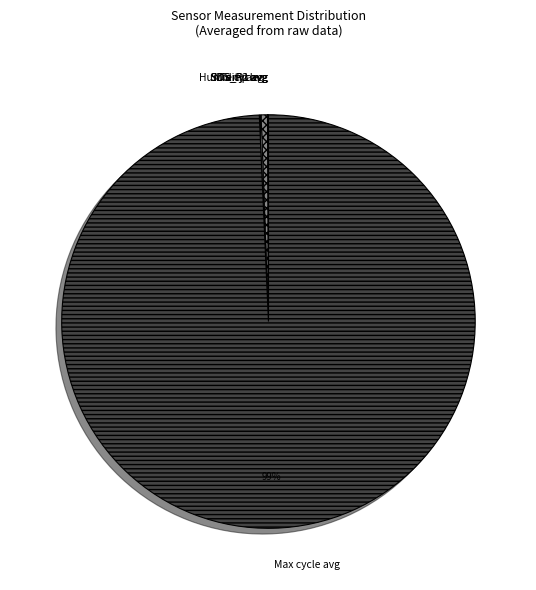

Which category has the biggest portion of the pie?

Max cycle avg